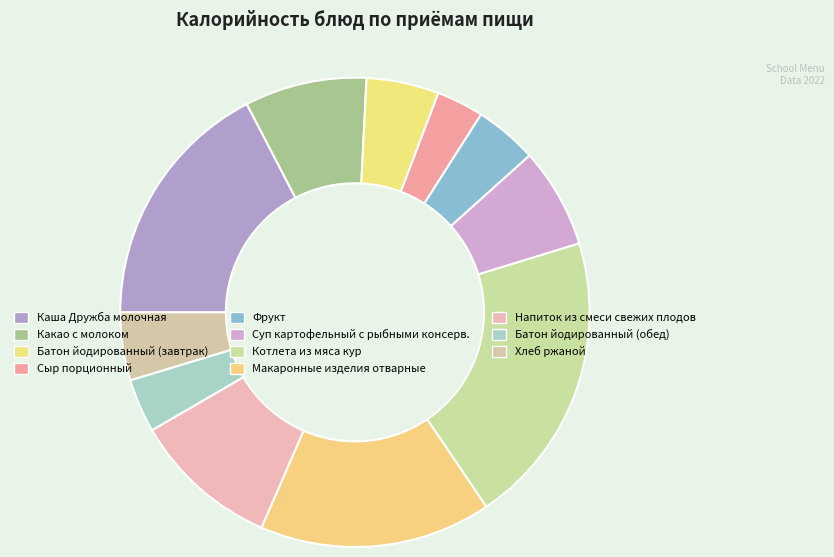

What percentage is NOT represented by Фрукт?

95.7%